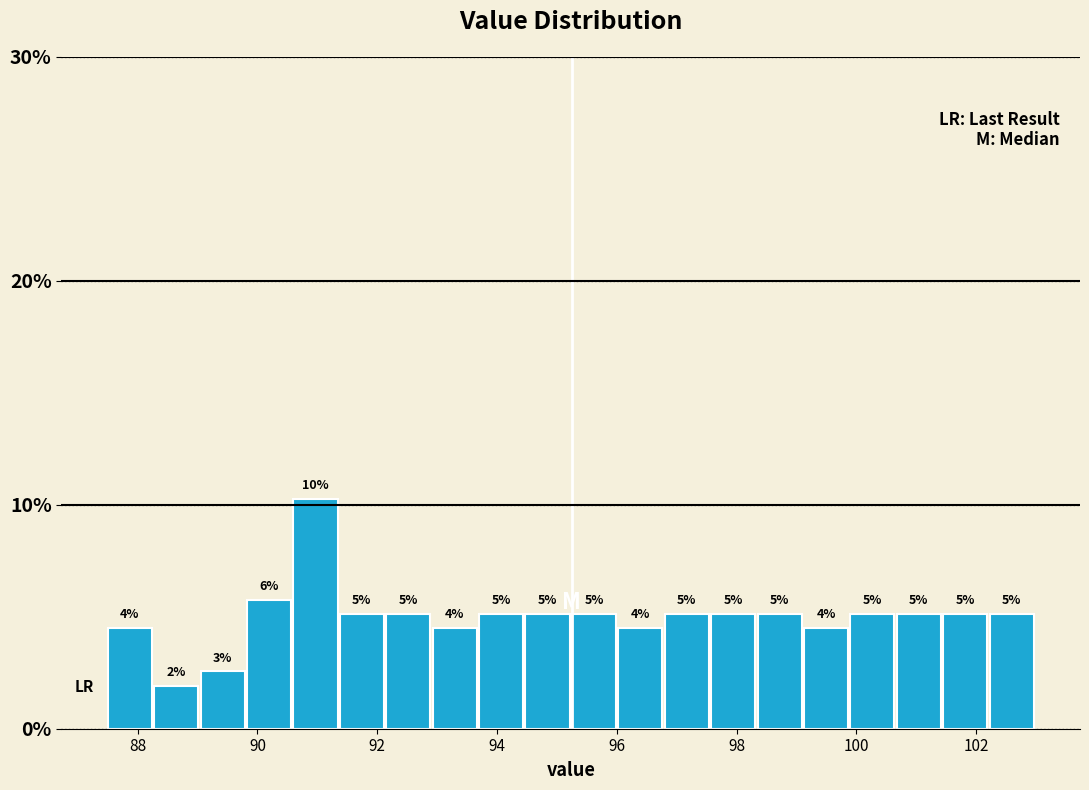

Around what value on the x-axis is the tallest bar? Give the approximate position of its centre, as read against the axis.

91.0